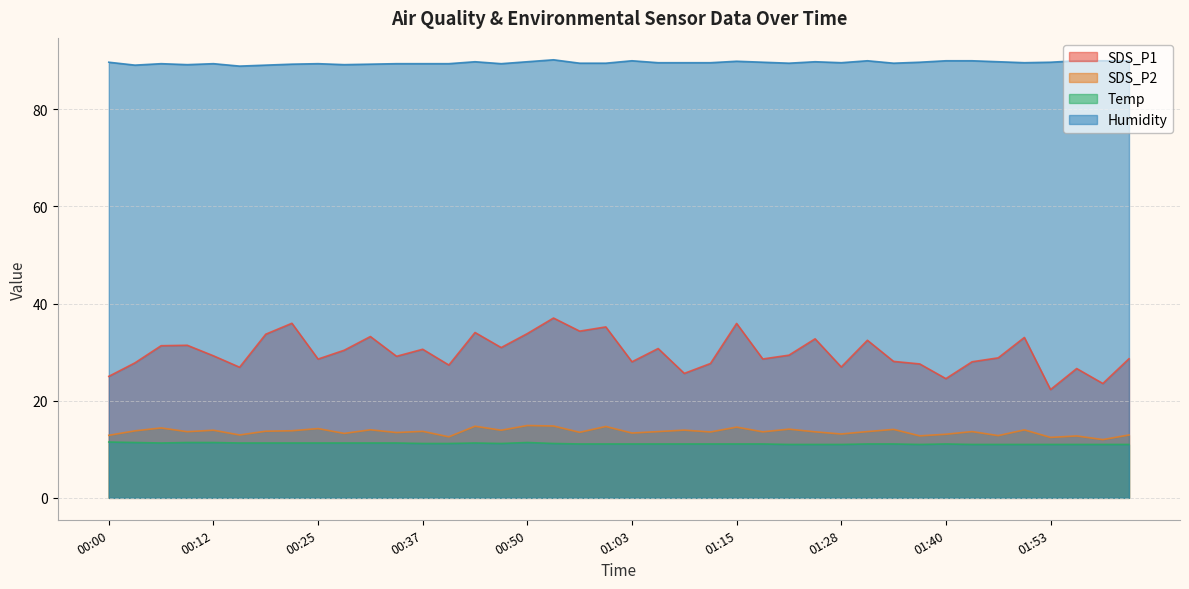

What is the label of the 16th point from the right?

01:15